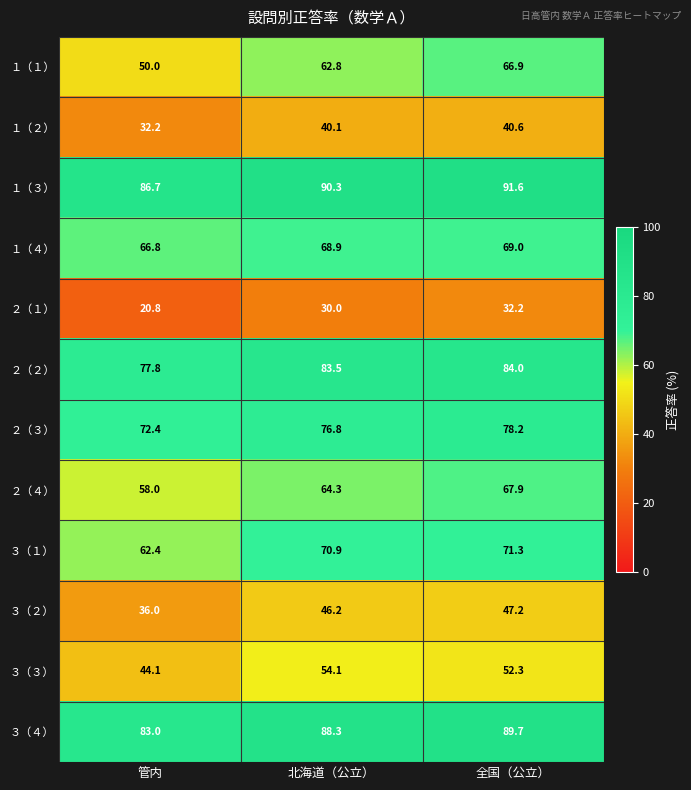

Which series changed the most between 北海道（公立） and 全国（公立）?

１（１）